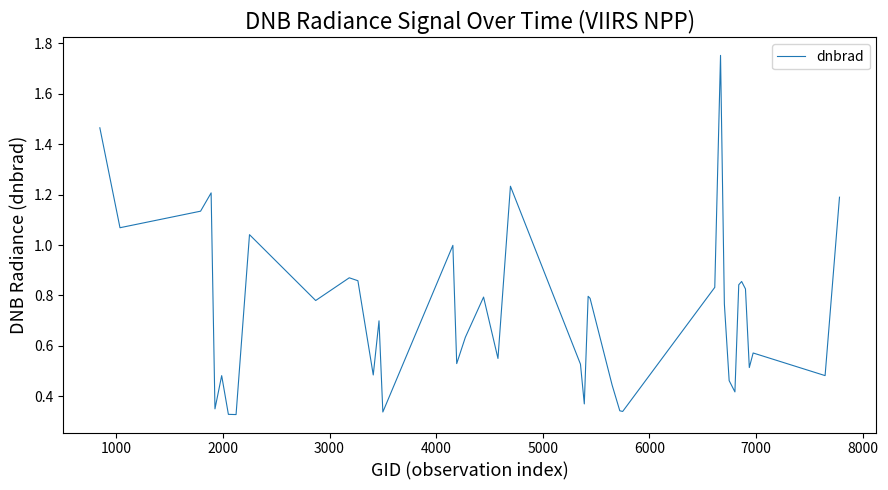

What is the difference between the maximum and minimum values?

1.4